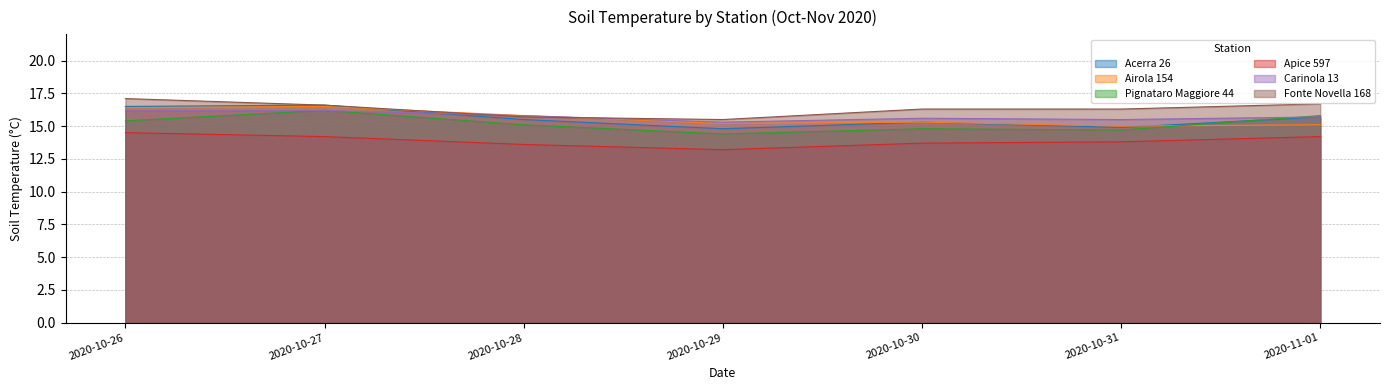

The value of Carinola 13 at 2020-10-29 is 15.3. True or false?

True